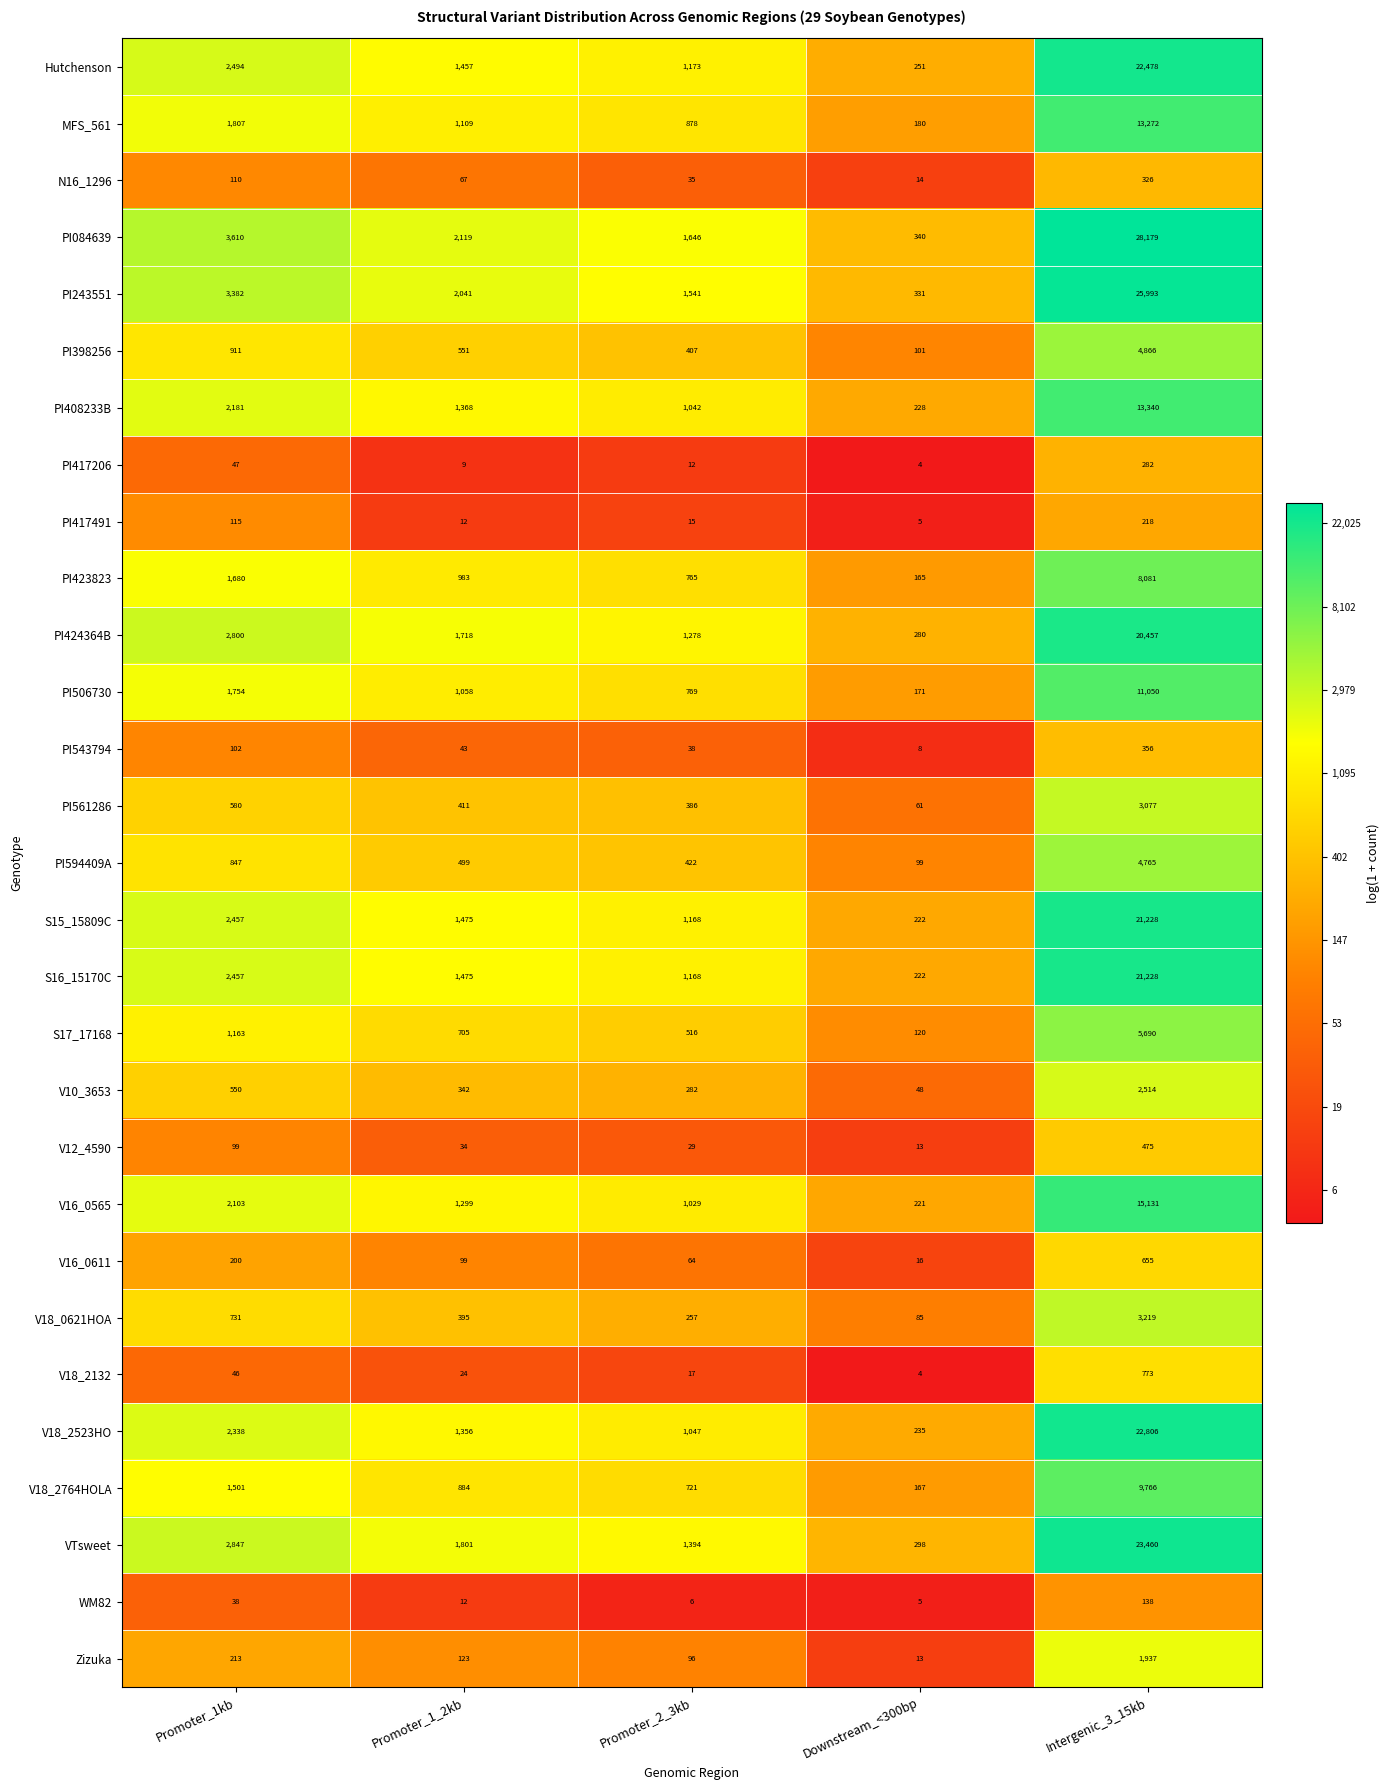

What is the difference between the maximum and minimum values in the PI417206 series?

278